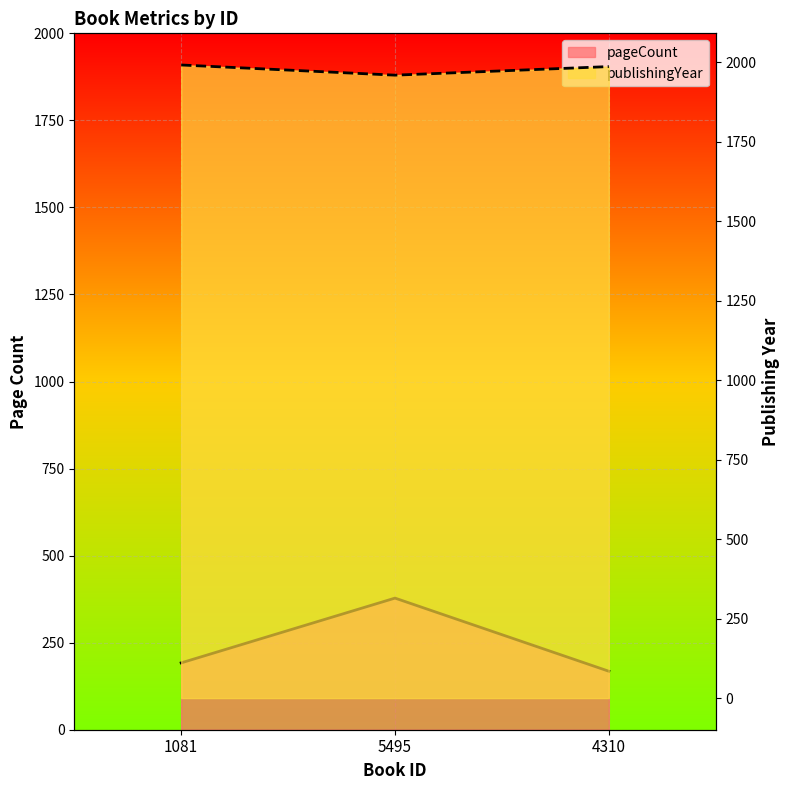

What is the label of the 2nd point from the right?

5495